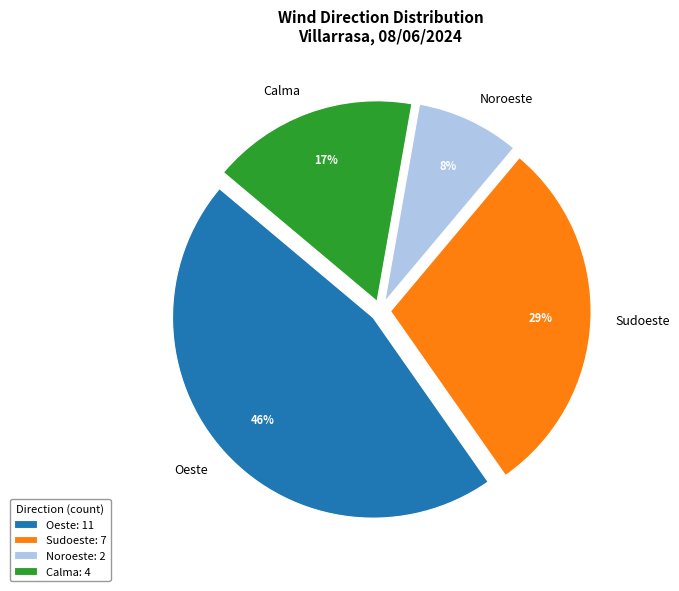

The Sudoeste slice represents 29% of the pie. True or false?

True